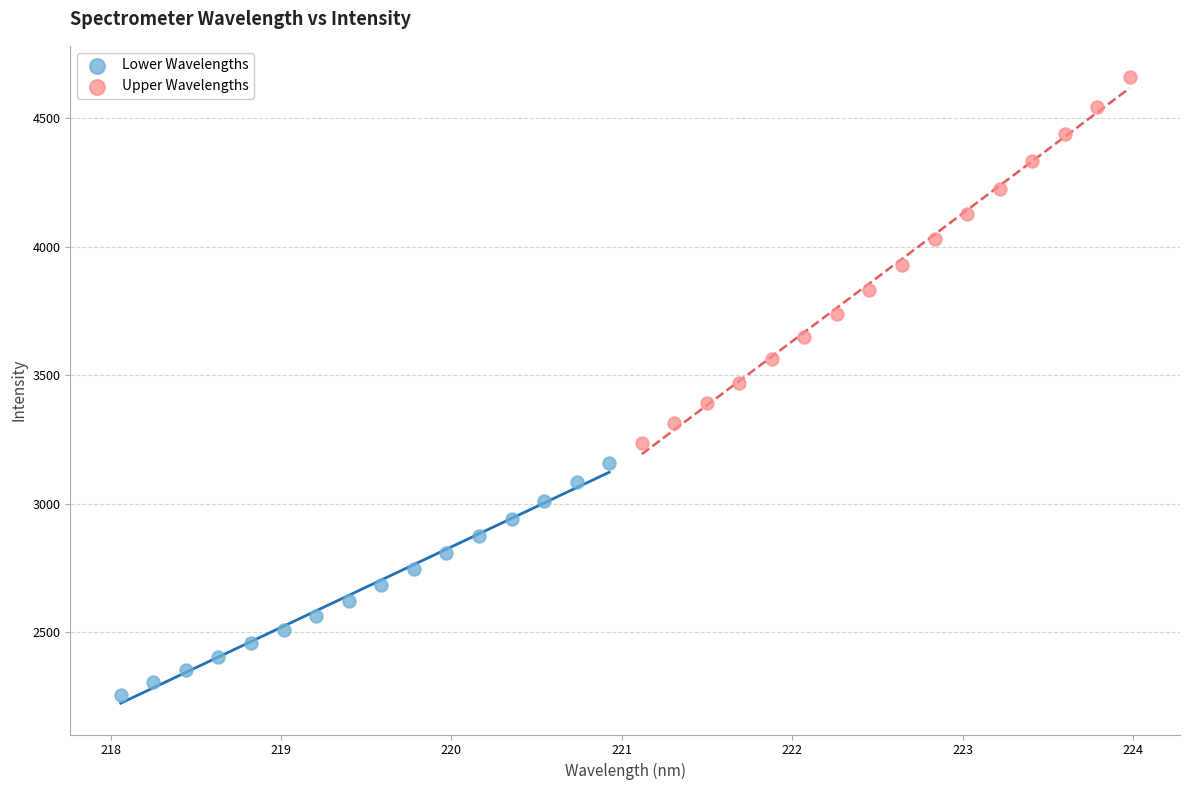

Which series contains the highest Y value?

Upper Wavelengths